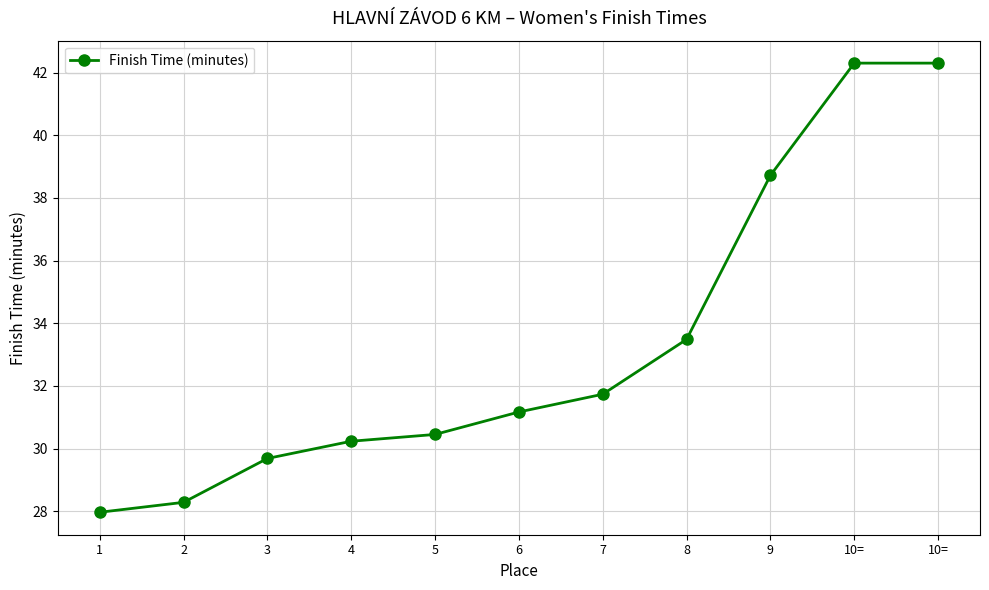

Which label corresponds to the smallest value in the chart?

1